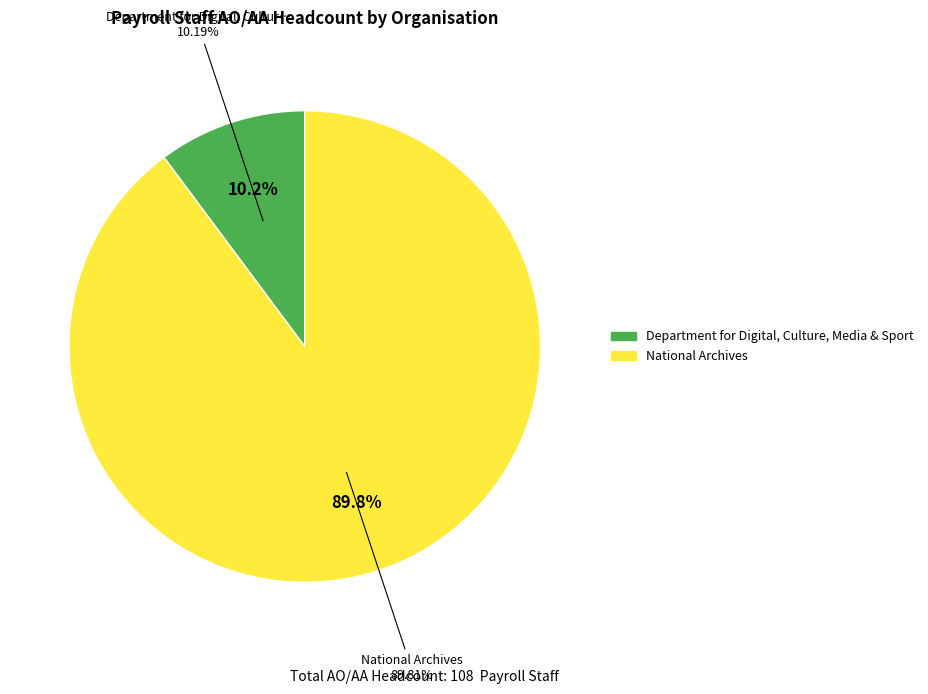

Does National Archives account for over 50% of the chart?

Yes